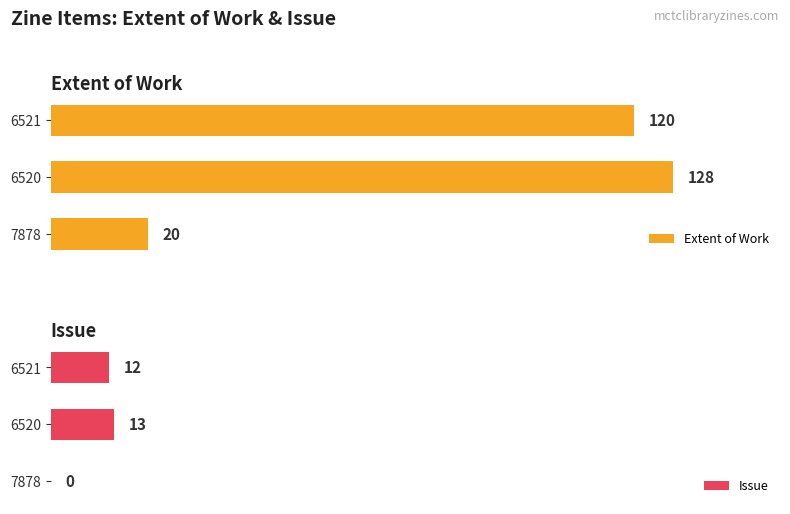

At how many categories does at least one series exceed 9?

3